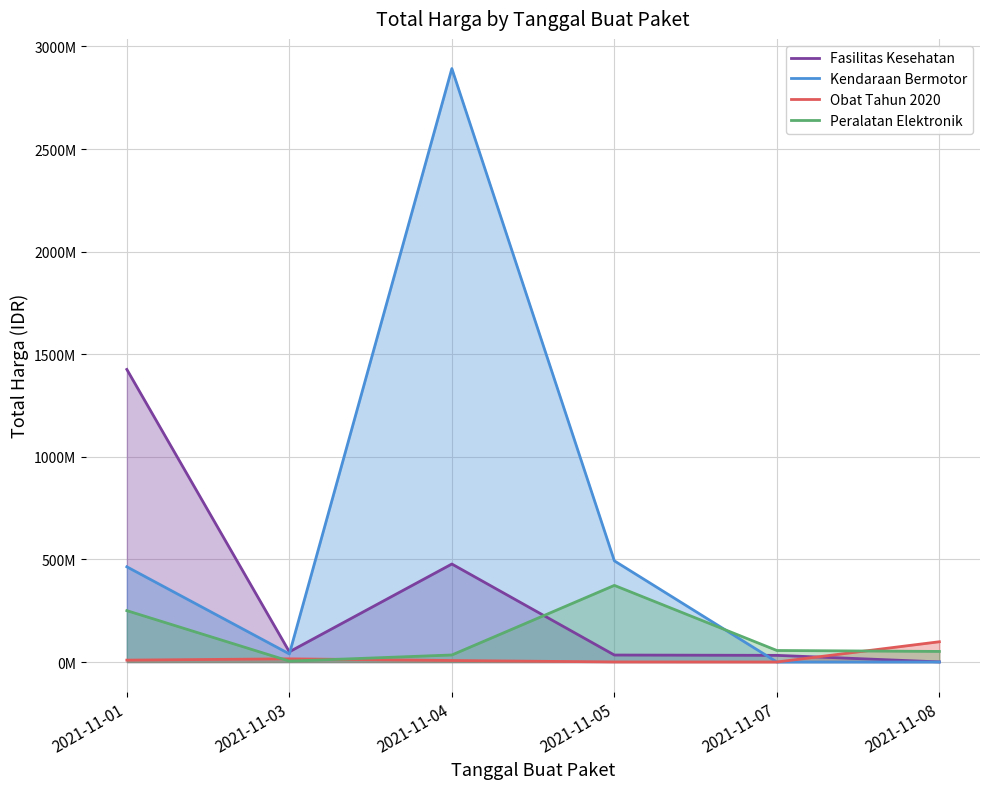

What are all the series names shown in the legend?

Fasilitas Kesehatan, Kendaraan Bermotor, Obat Tahun 2020, Peralatan Elektronik